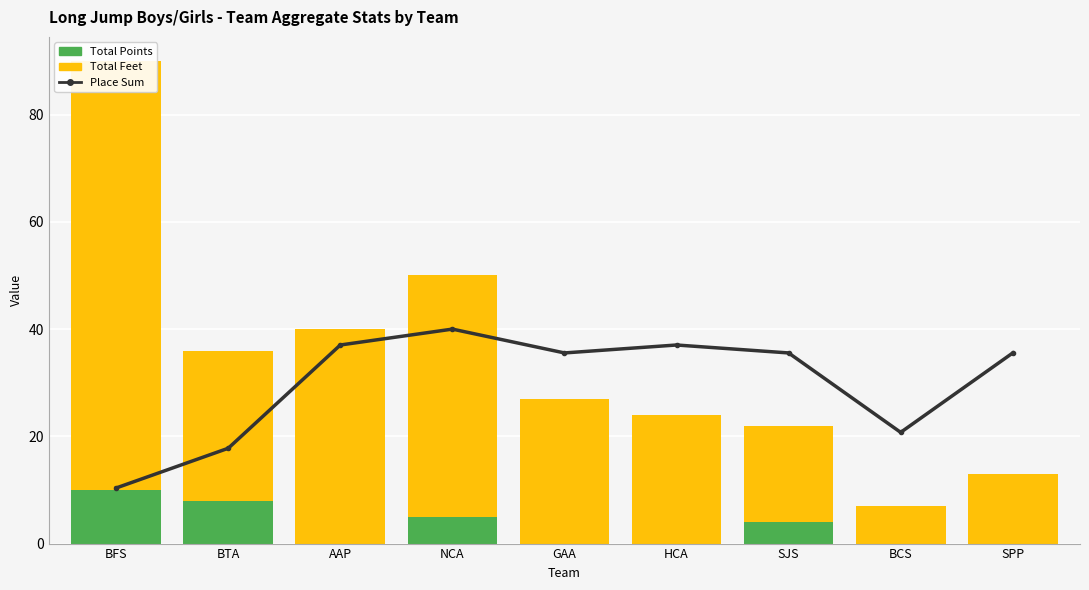

What is the greatest value displayed?

80.0